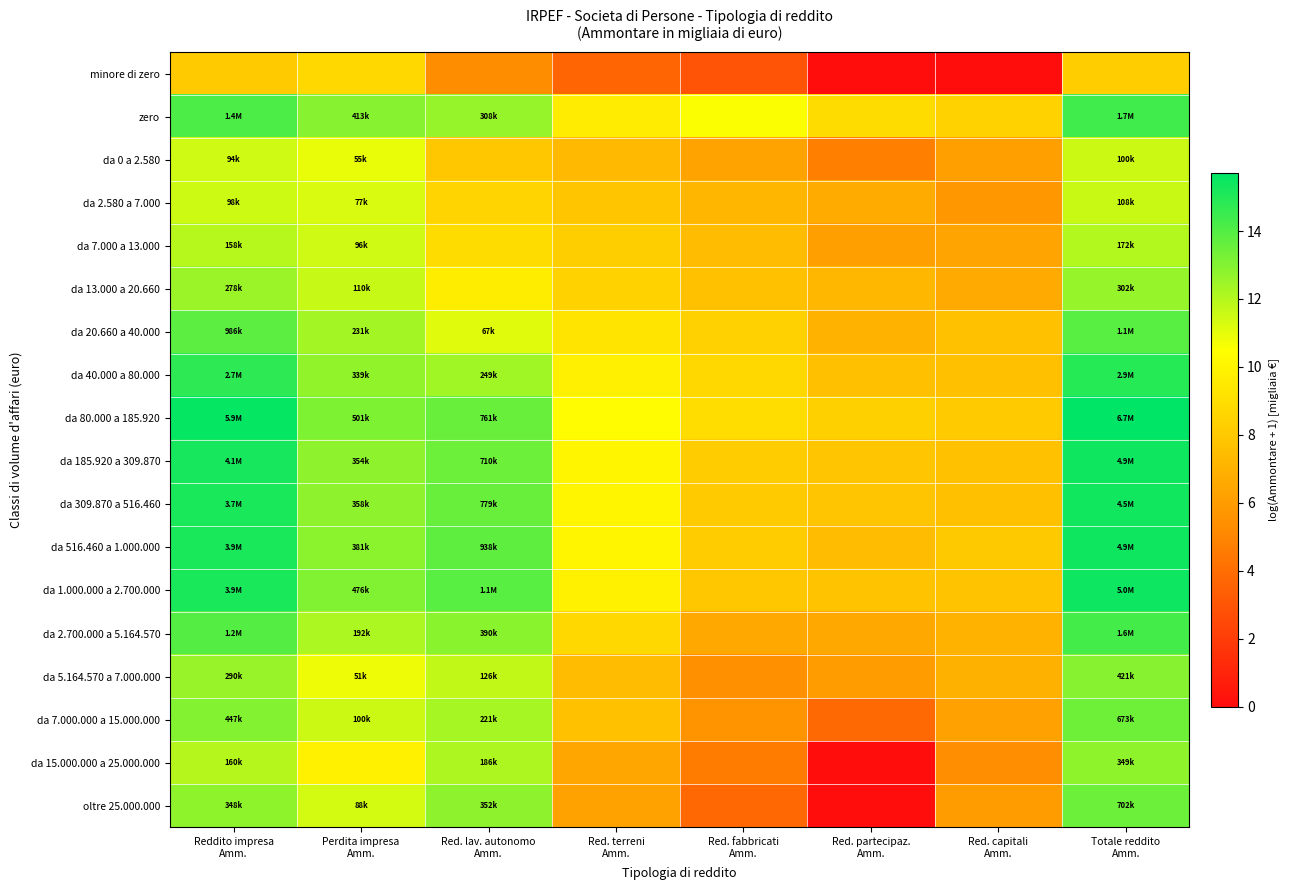

Rank the series by their maximum value, from lowest to highest.

minore di zero, da 0 a 2.580, da 2.580 a 7.000, da 7.000 a 13.000, da 13.000 a 20.660, da 15.000.000 a 25.000.000, da 5.164.570 a 7.000.000, da 7.000.000 a 15.000.000, oltre 25.000.000, da 20.660 a 40.000, da 2.700.000 a 5.164.570, zero, da 40.000 a 80.000, da 309.870 a 516.460, da 185.920 a 309.870, da 516.460 a 1.000.000, da 1.000.000 a 2.700.000, da 80.000 a 185.920